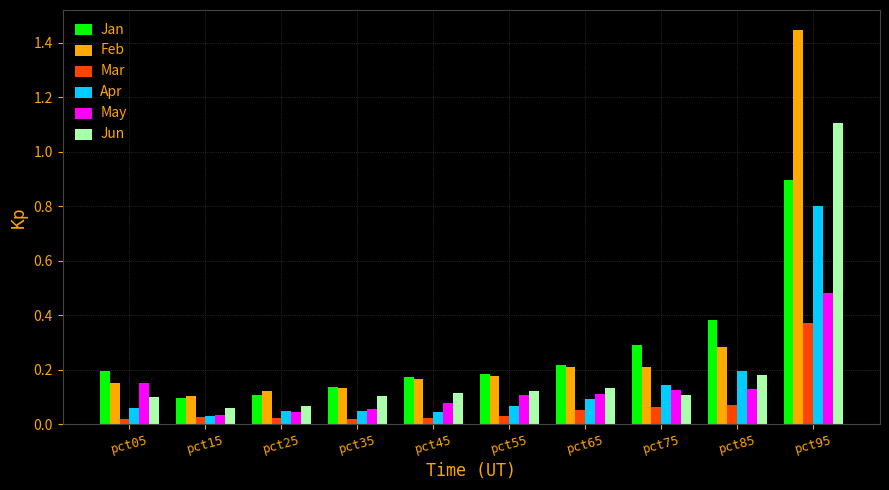

Does the chart contain any negative values?

No